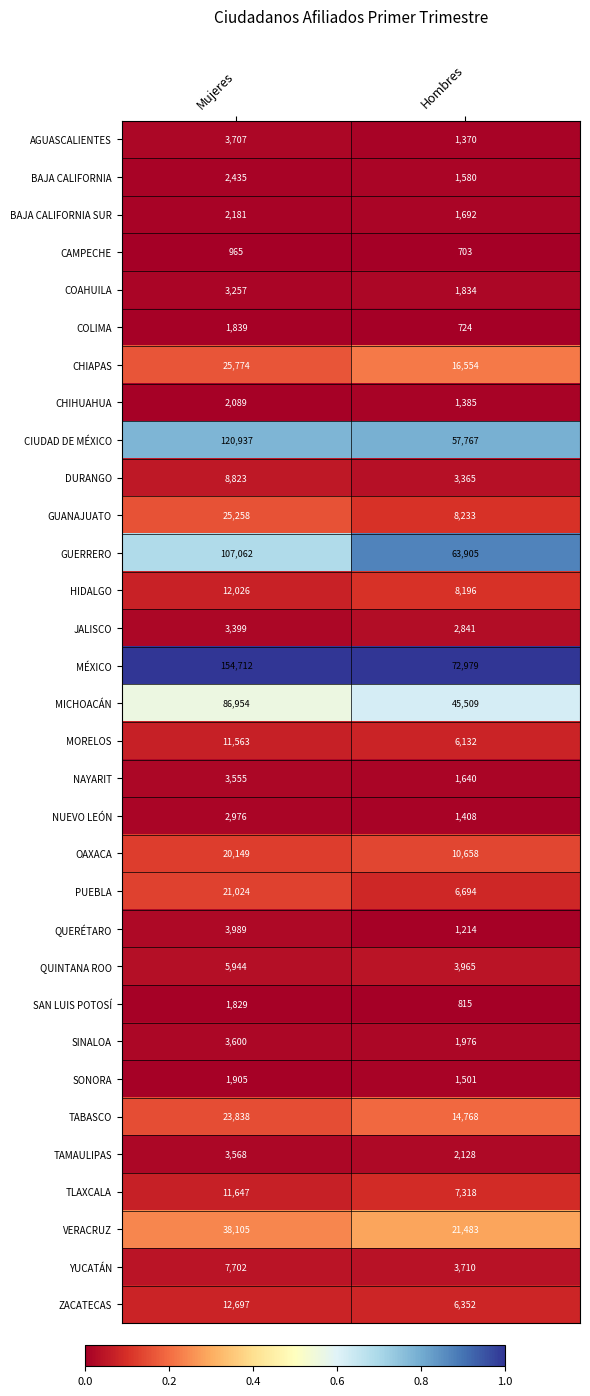

The CAMPECHE series shows 184 at Hombres. True or false?

False